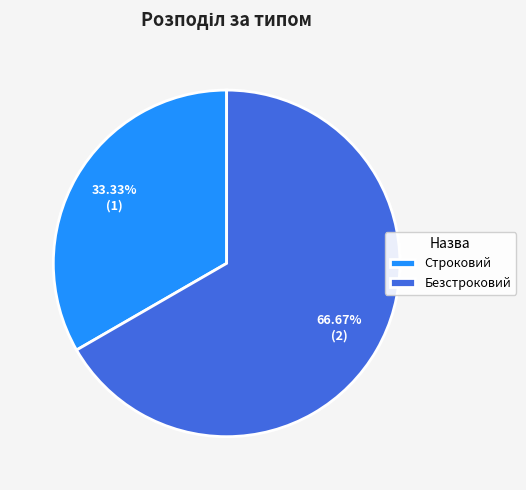

True or false: Строковий accounts for 33% of the total.

True